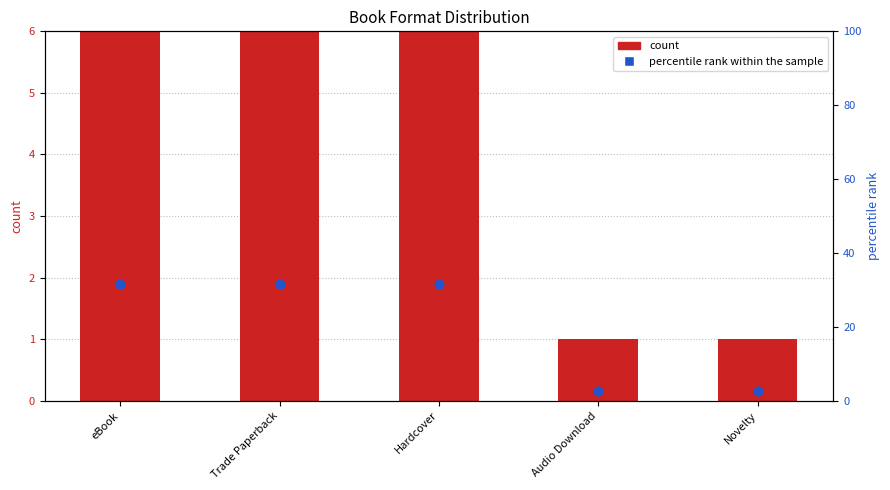

Which series has the widest spread of Y values?

percentile rank within the sample